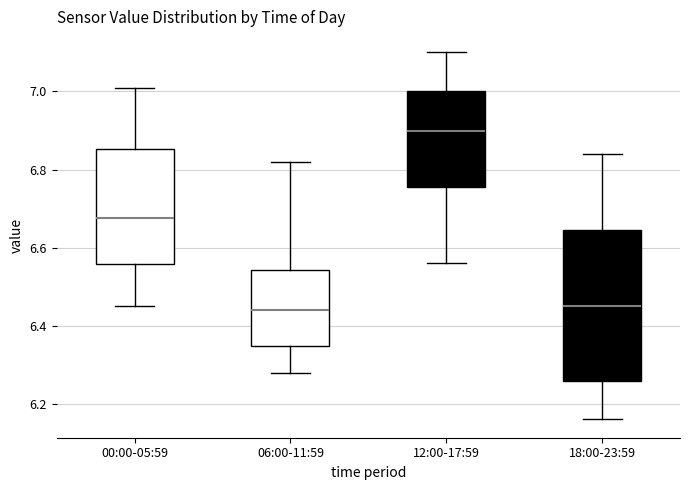

Reading left to right, transcribe this box plot: for each box, give where its median line is, the range the box spans, and where its two whiskers end, as read against the y-axis. The values are not printed on the chart, so give them approximately, as read against the axis.

00:00-05:59: median 6.68, box 6.56 to 6.86, whiskers 6.46 to 7.02
06:00-11:59: median 6.44, box 6.34 to 6.54, whiskers 6.28 to 6.82
12:00-17:59: median 6.90, box 6.76 to 7.00, whiskers 6.56 to 7.10
18:00-23:59: median 6.46, box 6.26 to 6.64, whiskers 6.16 to 6.84